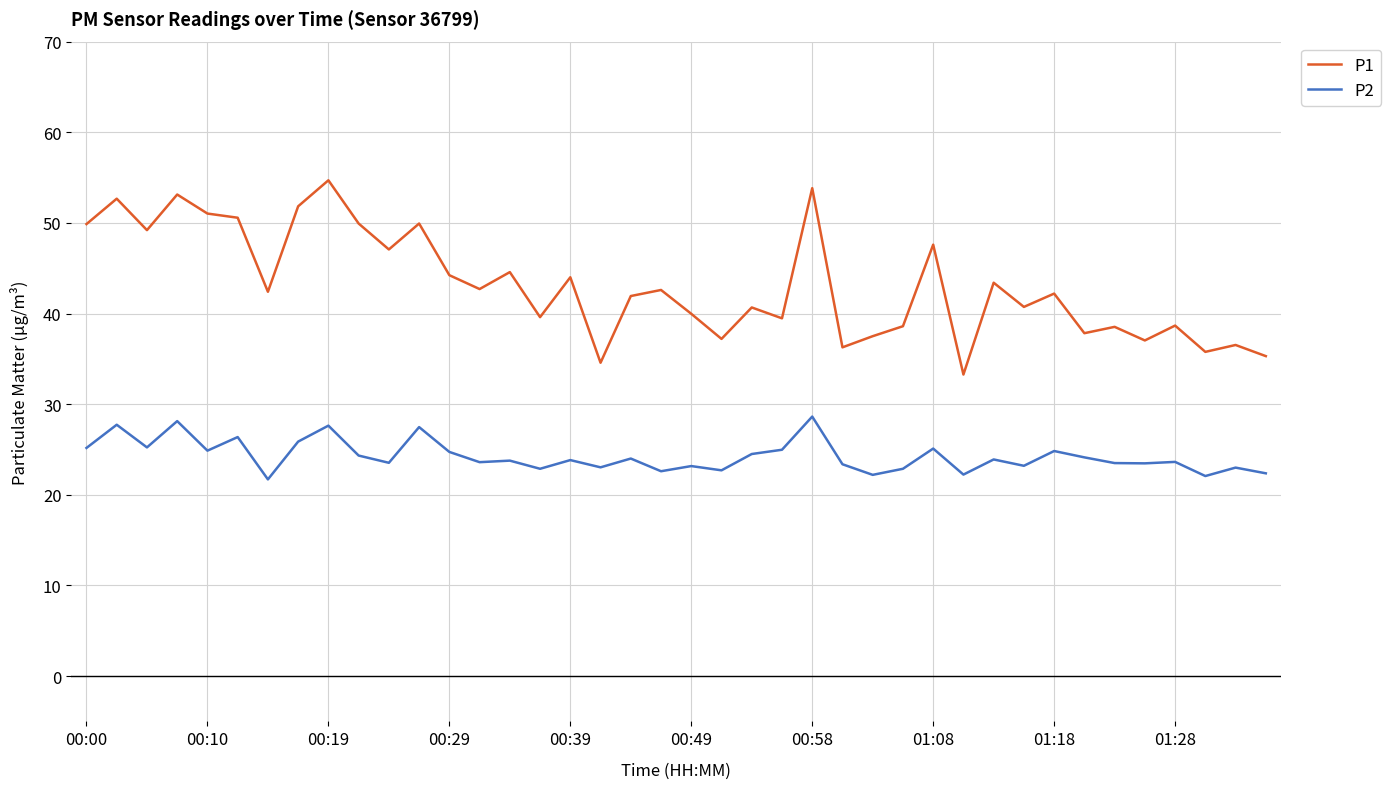

Rank the series by their maximum value, from lowest to highest.

P2, P1